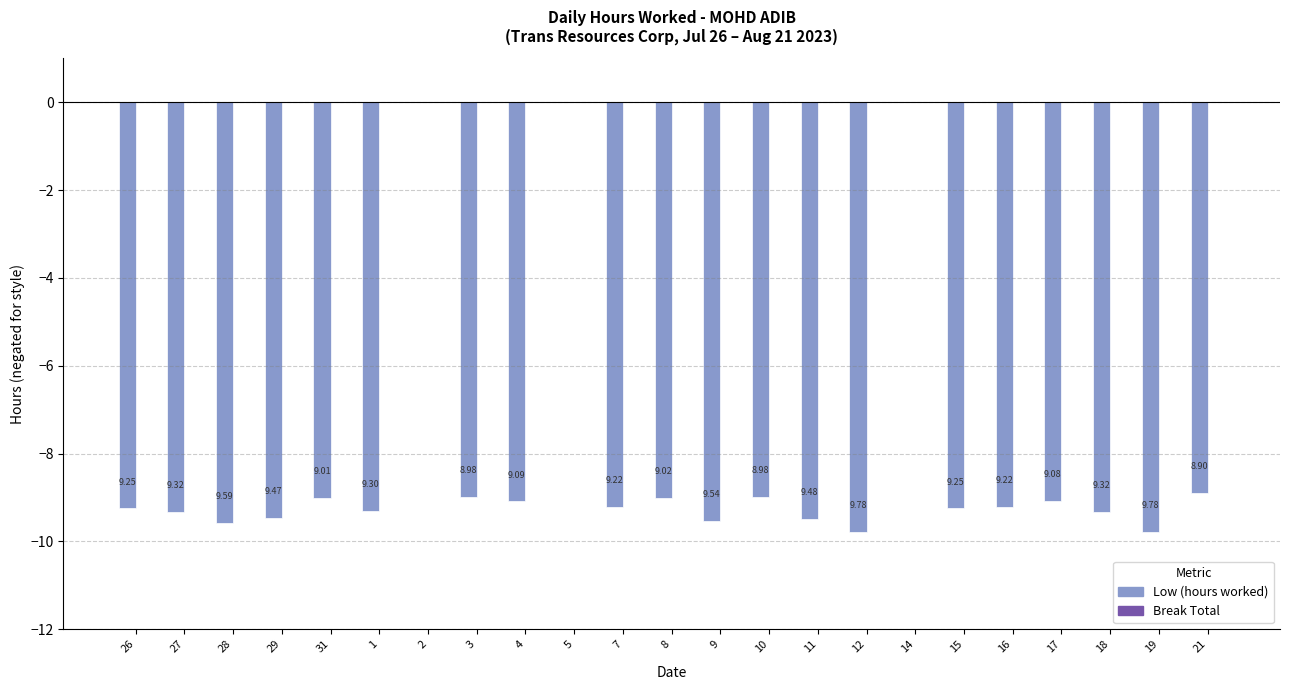

Are the bars horizontal?

No